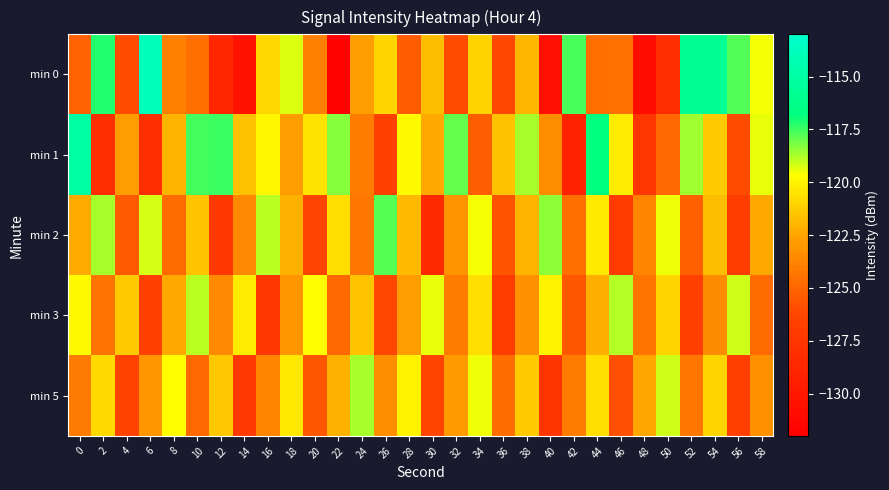

Reading left to right, what are all the values shown in this chart?

min 0: 0=-125.1	2=-117.2	4=-126.0	6=-113.9	8=-124.0	10=-124.6	12=-128.8	14=-130.5	16=-120.9	18=-119.3	20=-123.9	22=-131.8	24=-122.7	26=-121.0	28=-125.4	30=-121.7	32=-126.0	34=-121.0	36=-126.2	38=-122.0	40=-130.7	42=-117.6	44=-124.6	46=-124.5	48=-130.8	50=-128.2	52=-115.9	54=-115.9	56=-117.7	58=-119.6
min 1: 0=-115.1	2=-128.1	4=-122.8	6=-128.1	8=-122.1	10=-117.6	12=-117.5	14=-121.6	16=-119.9	18=-122.8	20=-120.5	22=-118.3	24=-124.1	26=-126.7	28=-119.8	30=-122.4	32=-117.9	34=-125.3	36=-121.6	38=-118.7	40=-123.4	42=-129.1	44=-116.8	46=-120.2	48=-127.5	50=-124.9	52=-118.6	54=-121.3	56=-126.0	58=-119.4
min 2: 0=-122.3	2=-118.7	4=-125.4	6=-119.2	8=-124.8	10=-121.5	12=-127.3	14=-123.6	16=-118.9	18=-122.1	20=-126.4	22=-120.7	24=-124.3	26=-117.8	28=-121.9	30=-128.5	32=-123.2	34=-119.6	36=-125.7	38=-122.0	40=-118.4	42=-124.6	44=-120.3	46=-127.1	48=-123.8	50=-119.5	52=-125.2	54=-121.7	56=-126.9	58=-122.4
min 3: 0=-119.8	2=-124.5	4=-121.3	6=-126.7	8=-122.4	10=-118.9	12=-123.6	14=-120.2	16=-127.4	18=-123.1	20=-119.7	22=-124.9	24=-121.5	26=-126.2	28=-122.8	30=-119.4	32=-124.1	34=-120.7	36=-127.0	38=-123.3	40=-120.0	42=-125.6	44=-122.2	46=-118.8	48=-124.4	50=-121.0	52=-126.7	54=-123.5	56=-119.1	58=-124.8
min 5: 0=-124.2	2=-120.8	4=-126.5	6=-123.1	8=-119.7	10=-124.9	12=-121.4	14=-127.2	16=-123.8	18=-120.4	20=-125.6	22=-122.1	24=-118.7	26=-123.4	28=-120.0	30=-126.3	32=-122.9	34=-119.5	36=-124.7	38=-121.3	40=-127.6	42=-124.1	44=-120.7	46=-125.9	48=-122.5	50=-119.1	52=-124.3	54=-121.0	56=-126.8	58=-123.3